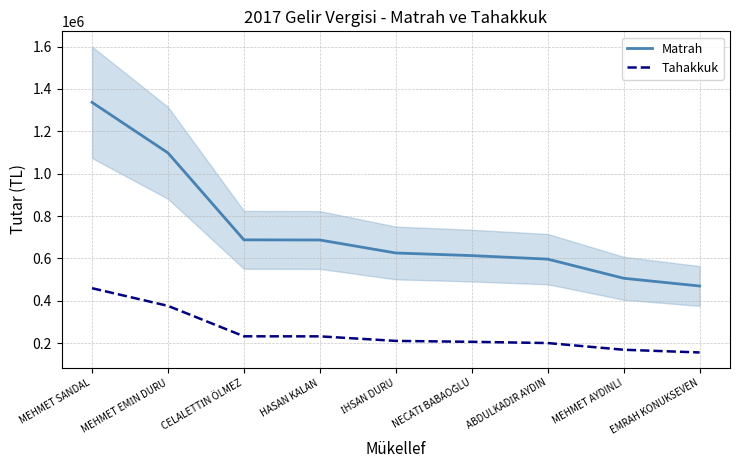

What is the lowest value of the Matrah series?

469769.5